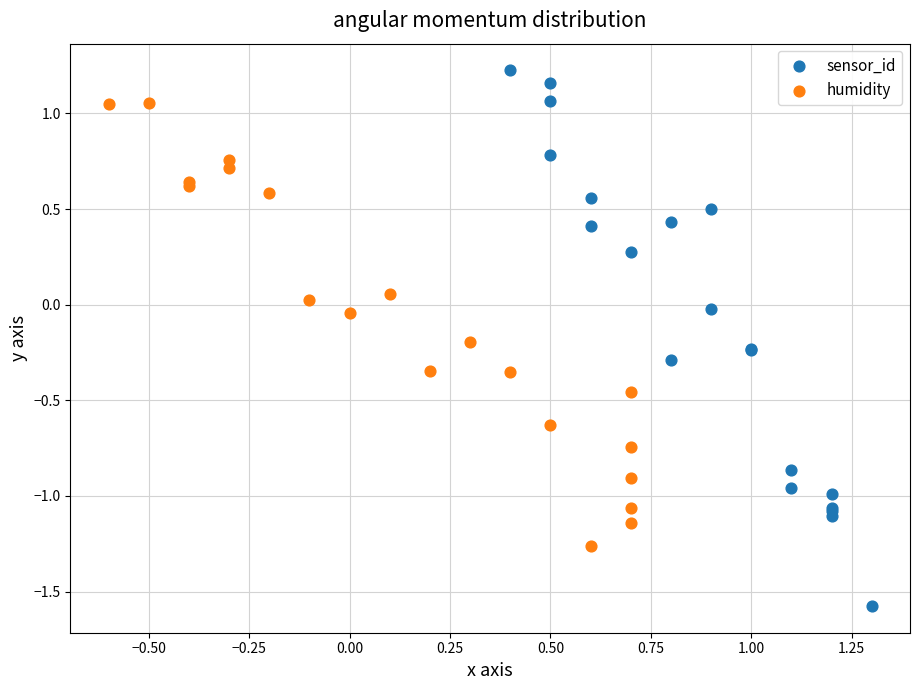

Which series reaches the minimum Y coordinate?

sensor_id